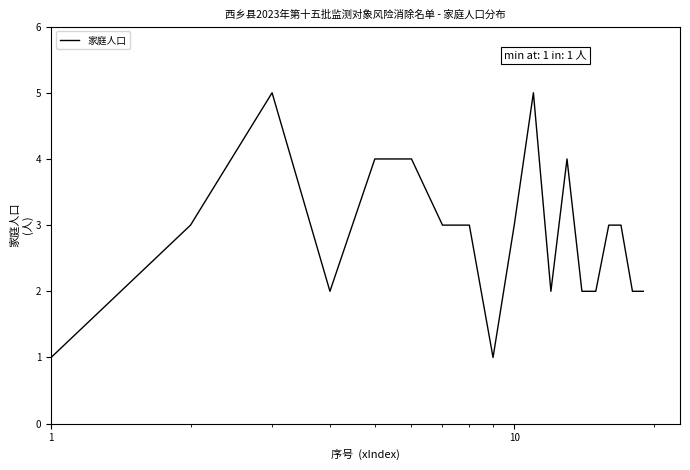

What is the maximum value shown in the chart?

5